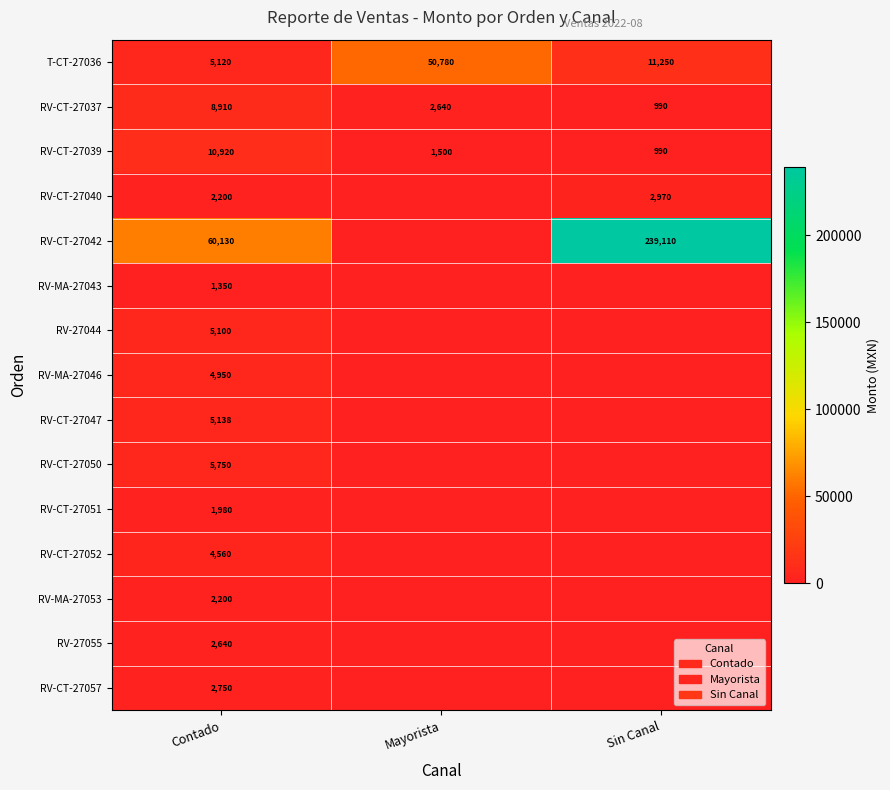

What is the spread (max minus min) of values at Contado?

58780